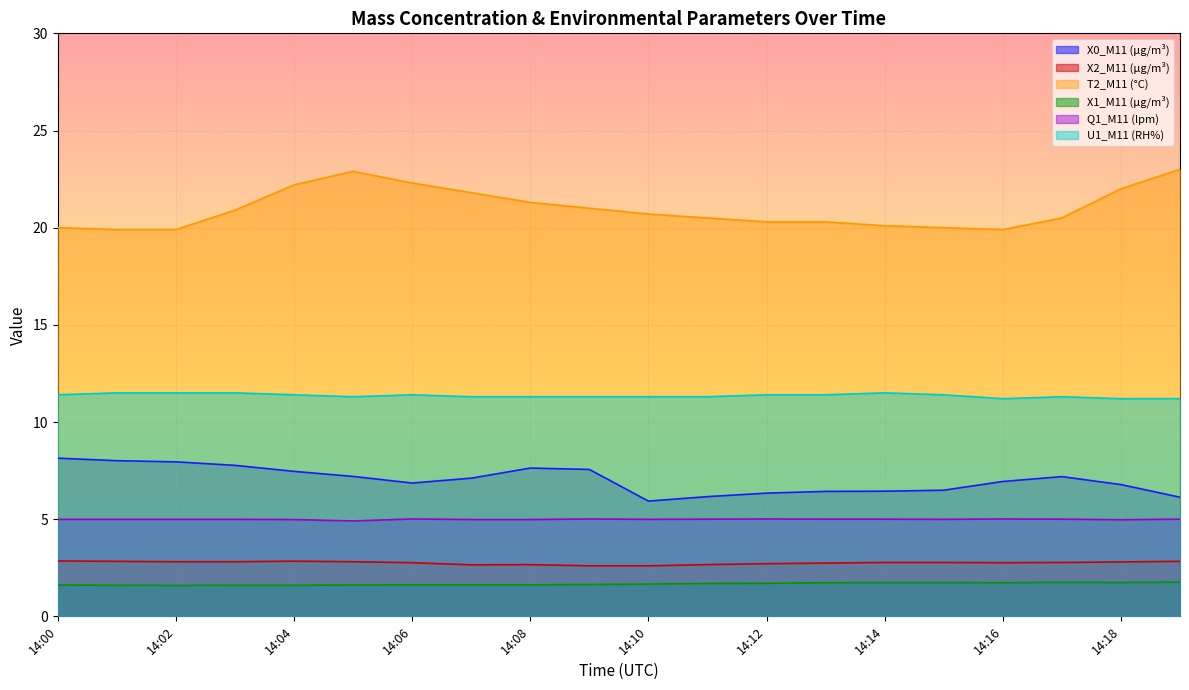

Between 14:10 and 14:11, which is larger?

14:11